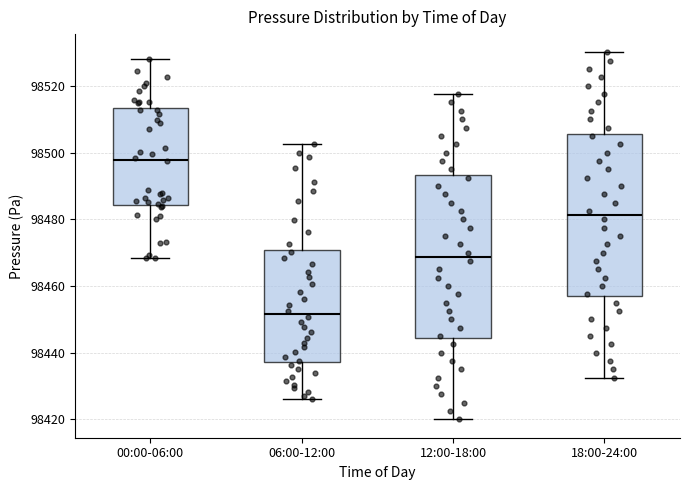

Where does the upper whisker of the box for 12:00-18:00 end on the y-axis? The values are not printed on the chart, so give them approximately, as read against the axis.

98518